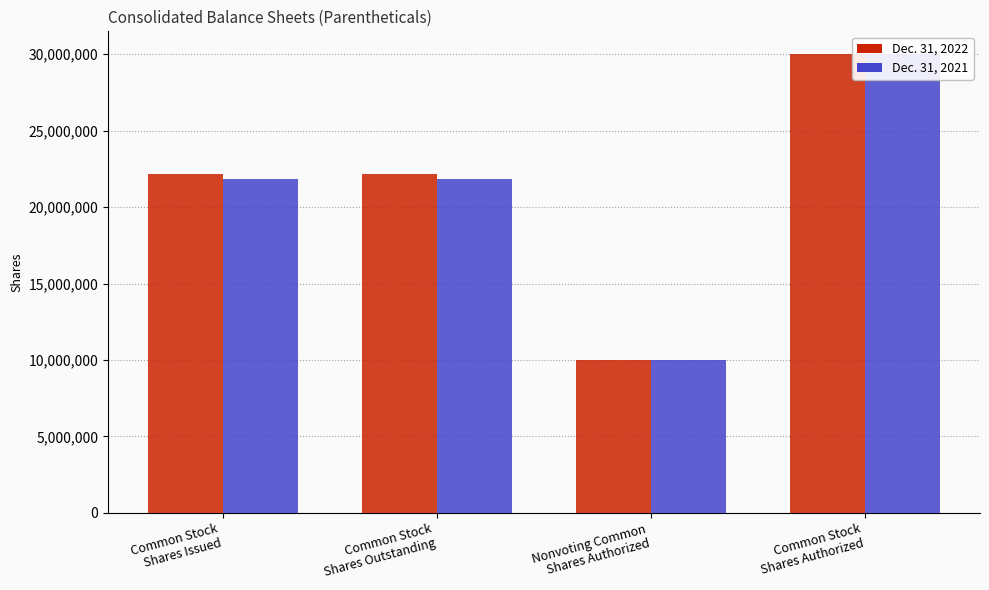

What is the difference between the maximum and minimum values in the Dec. 31, 2022 series?

20000000